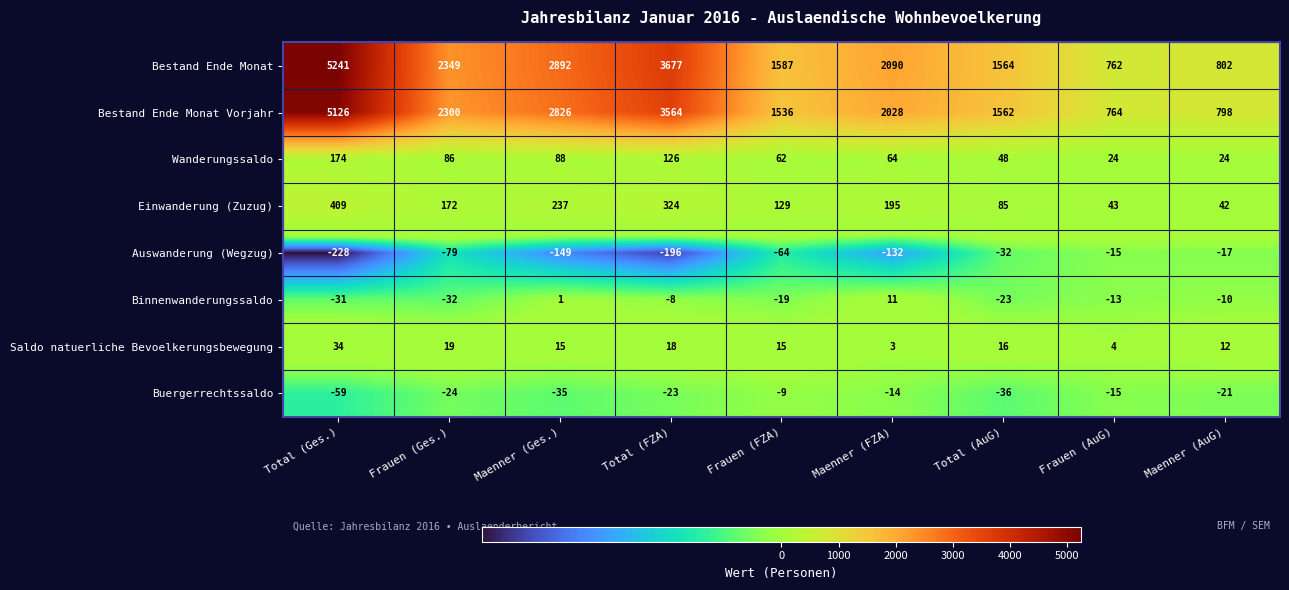

At which category is the sum across all series the highest?

Total (Ges.)